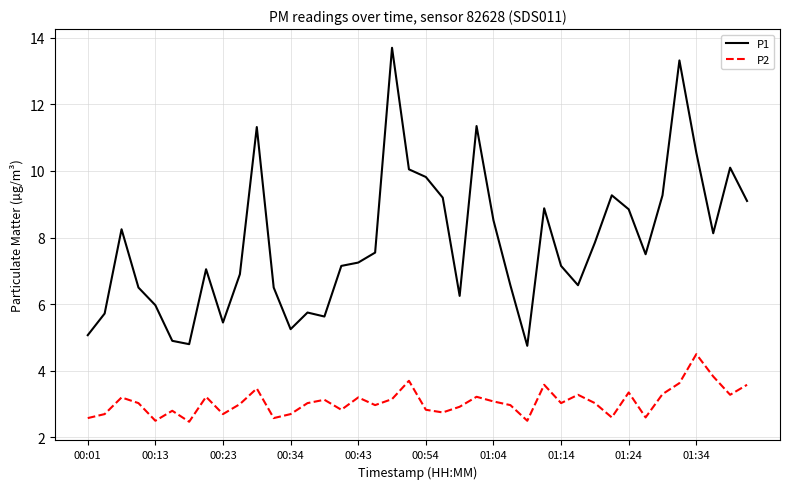

True or false: P1 and P2 cross at least once.

False